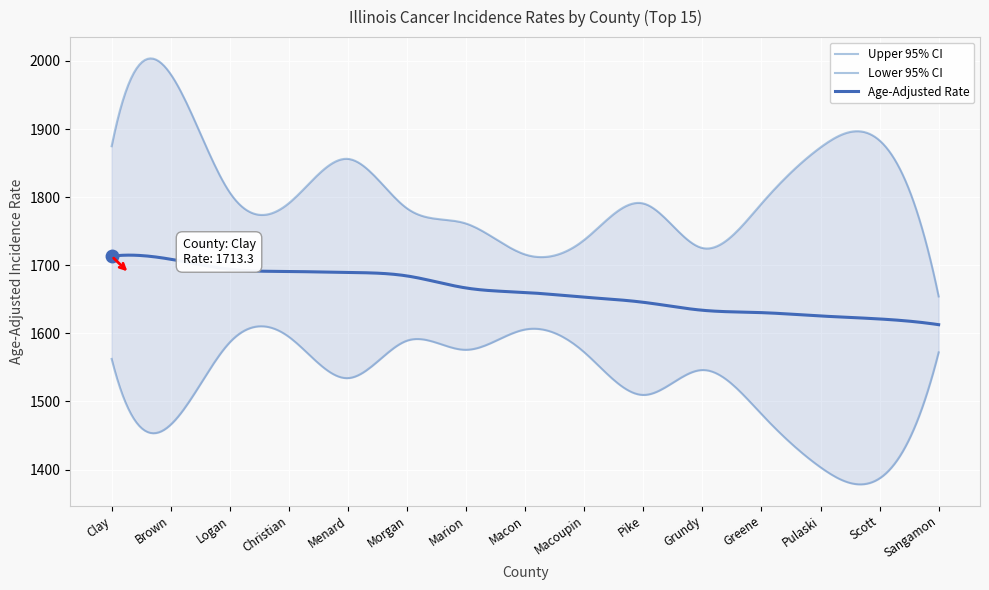

True or false: Lower 95% CI has a value of 1586.8 at Logan.

True